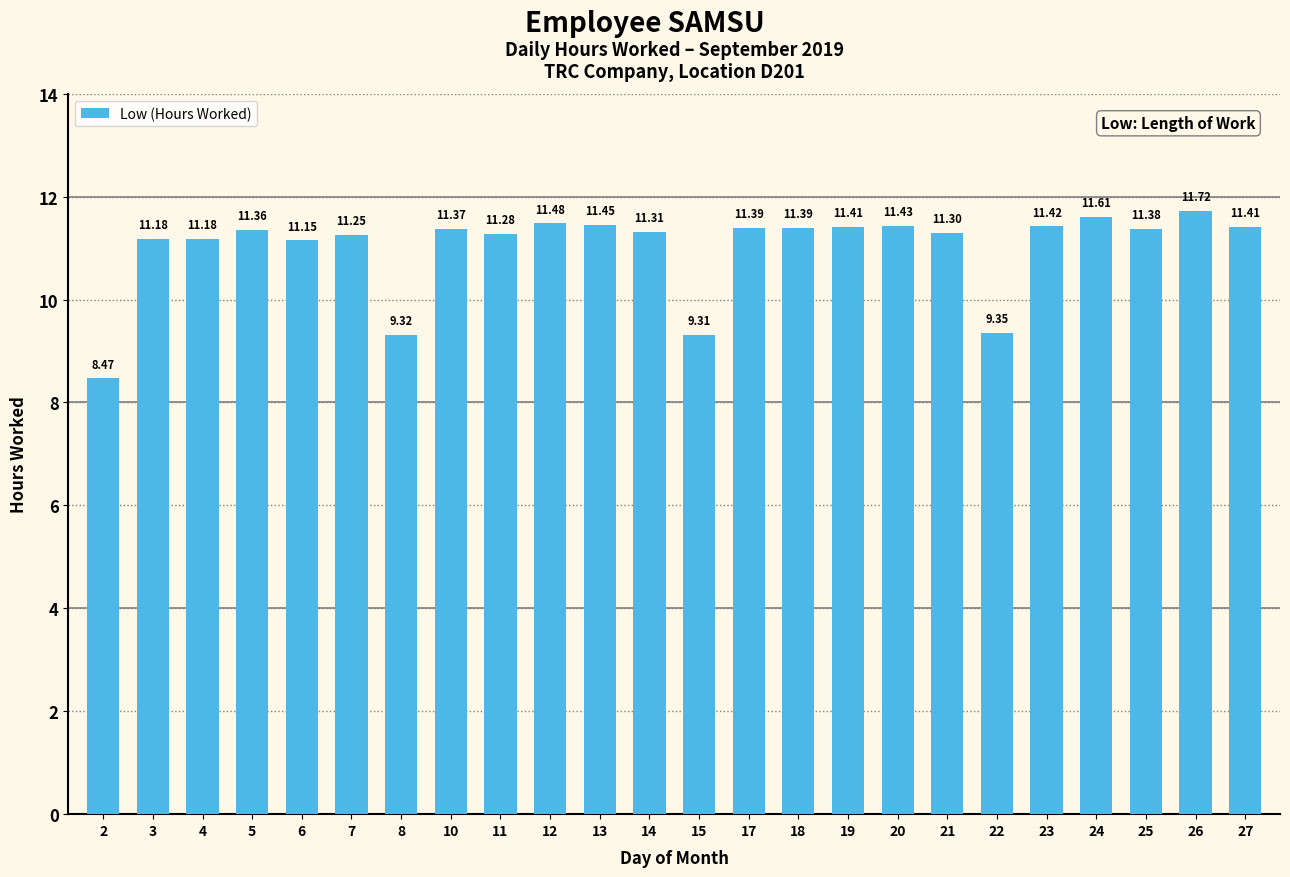

How many bars are there in total?

24